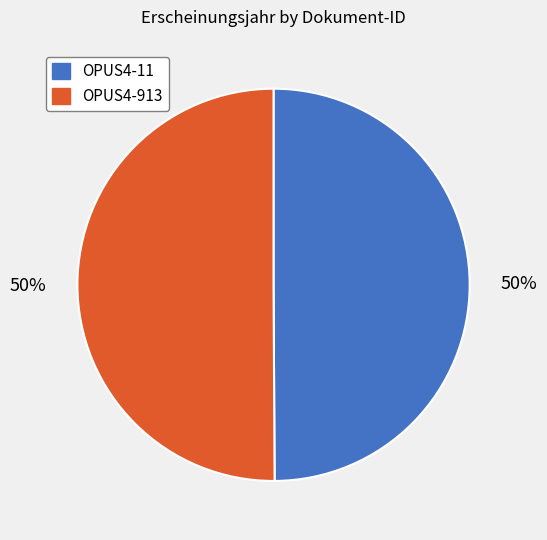

To the nearest percent, what is the average slice percentage?

50%